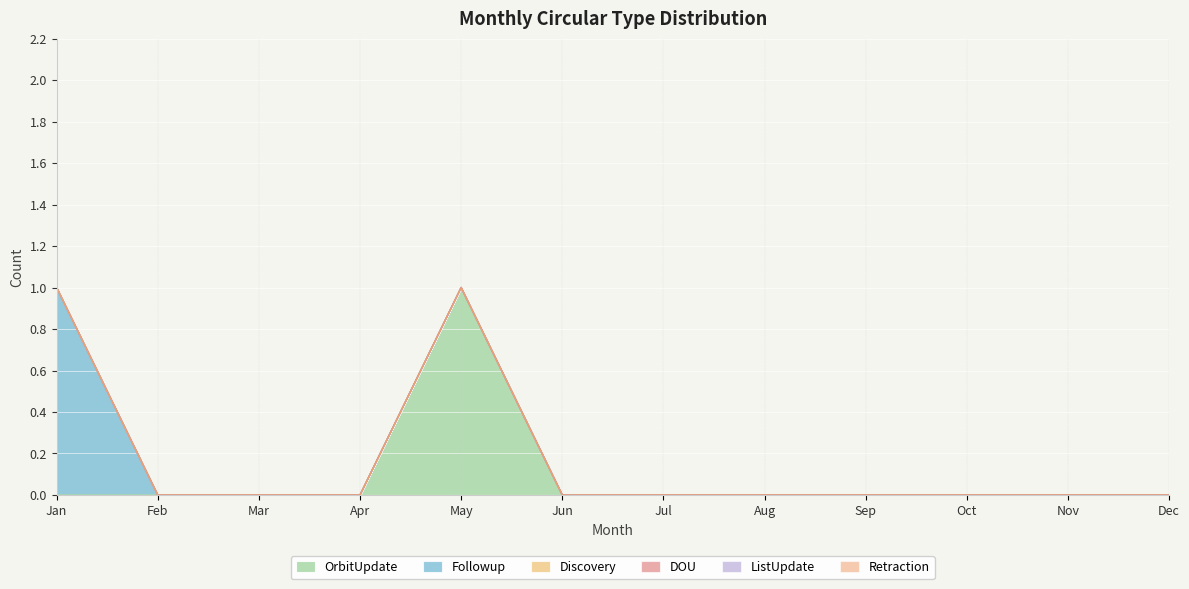

The value of Discovery at Mar is 0. True or false?

True